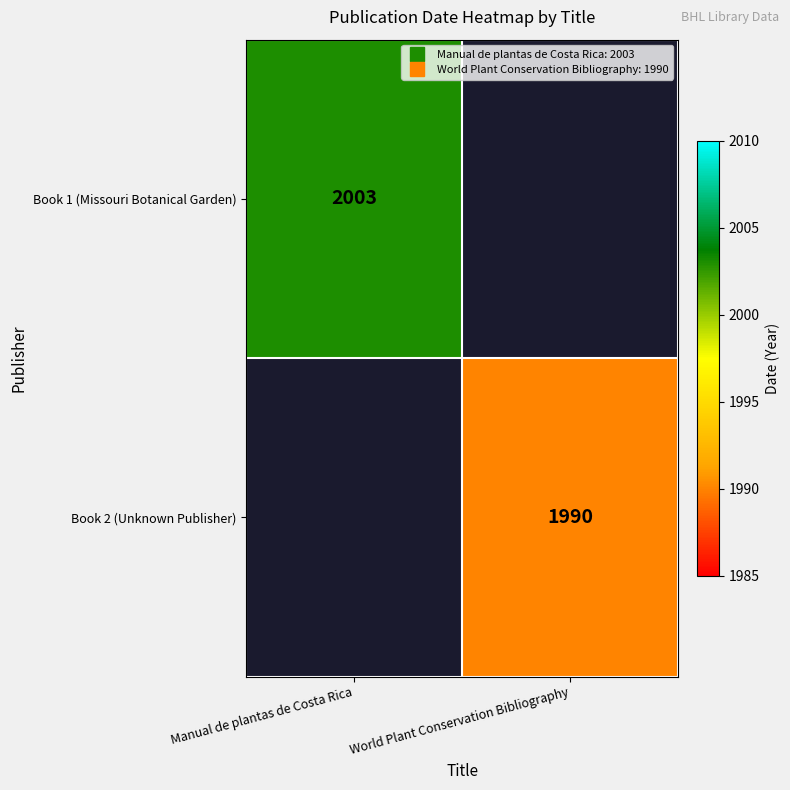

At how many categories does at least one series exceed 993?

2